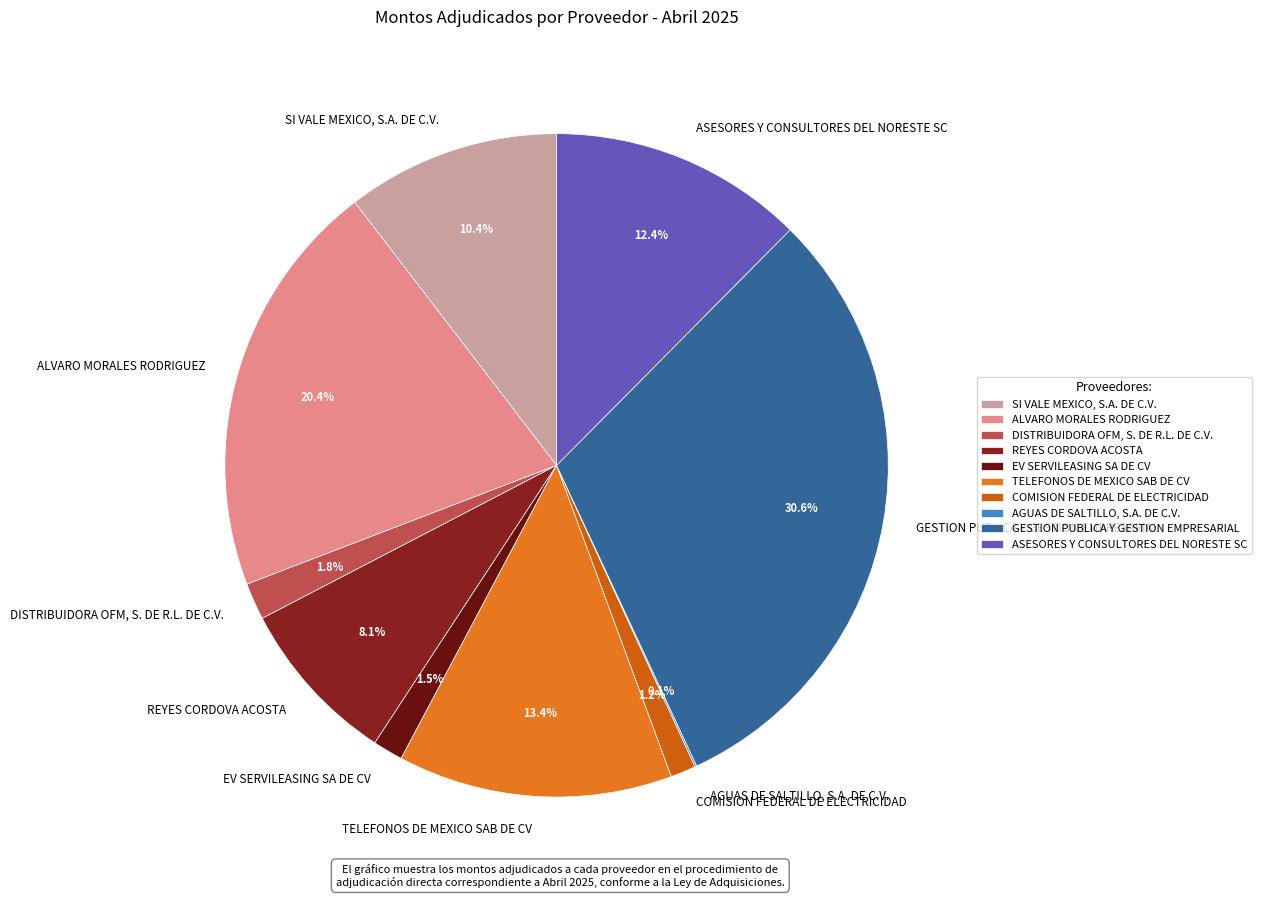

Which slice is the largest?

GESTION PUBLICA Y GESTION EMPRESARIAL